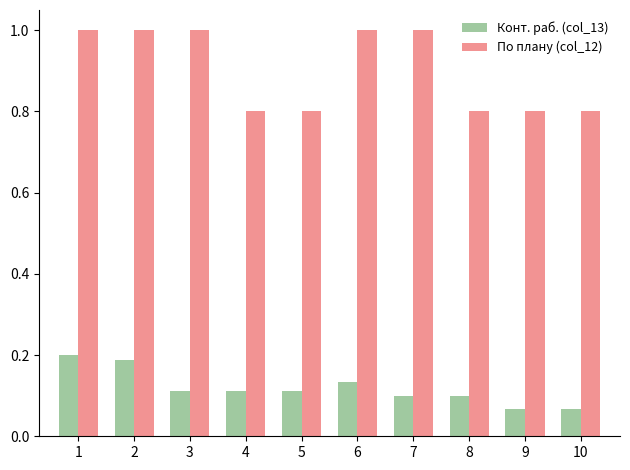

What is the average value of the По плану (col_12) series?

0.9